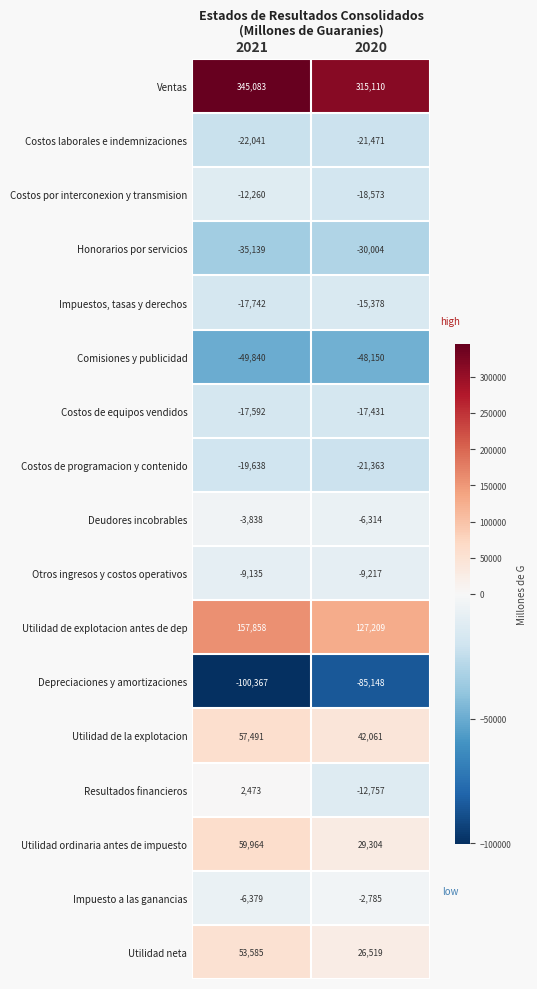

Between 2021 and 2020, which series saw the biggest shift?

Utilidad ordinaria antes de impuesto